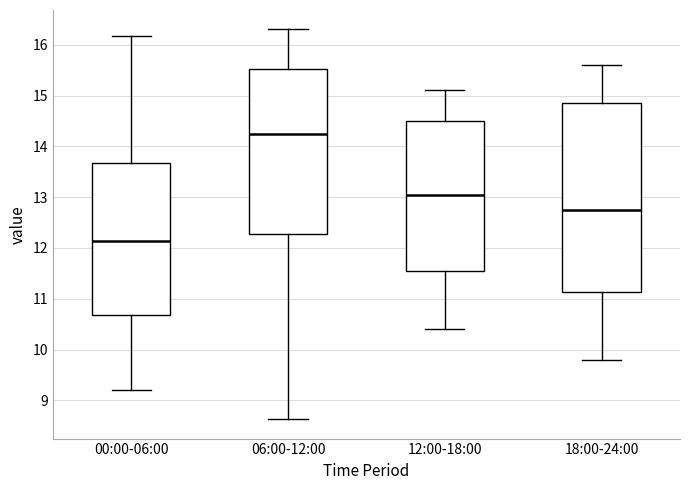

Which box's median line is the highest?

06:00-12:00